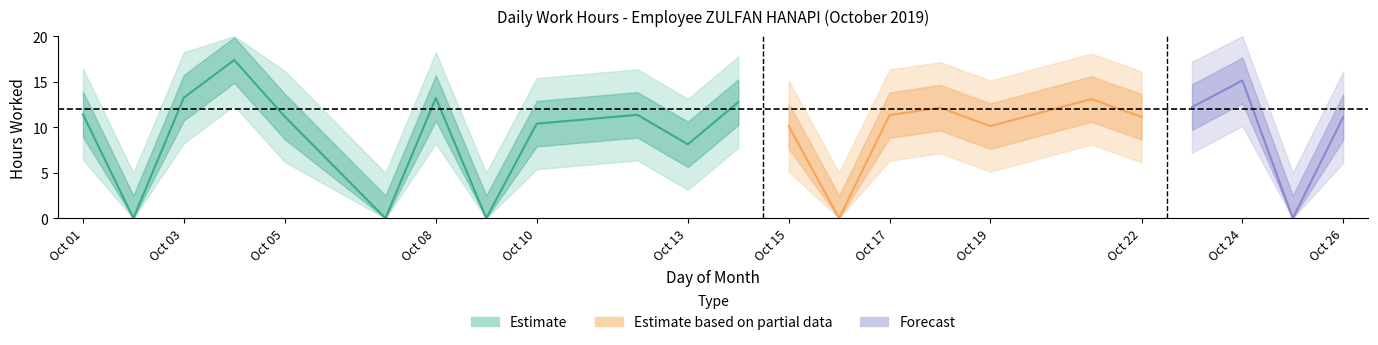

What is the greatest value displayed?

17.4